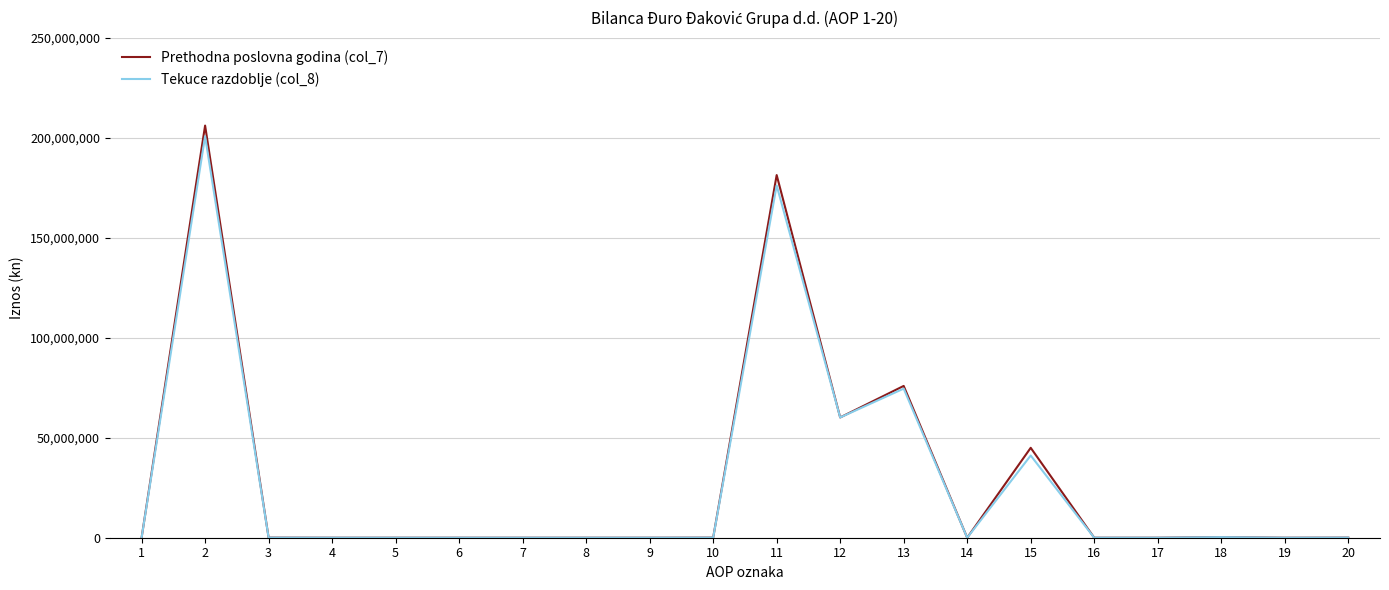

Is the value of Tekuce razdoblje (col_8) at 13 greater than the value of Prethodna poslovna godina (col_7) at 18?

Yes